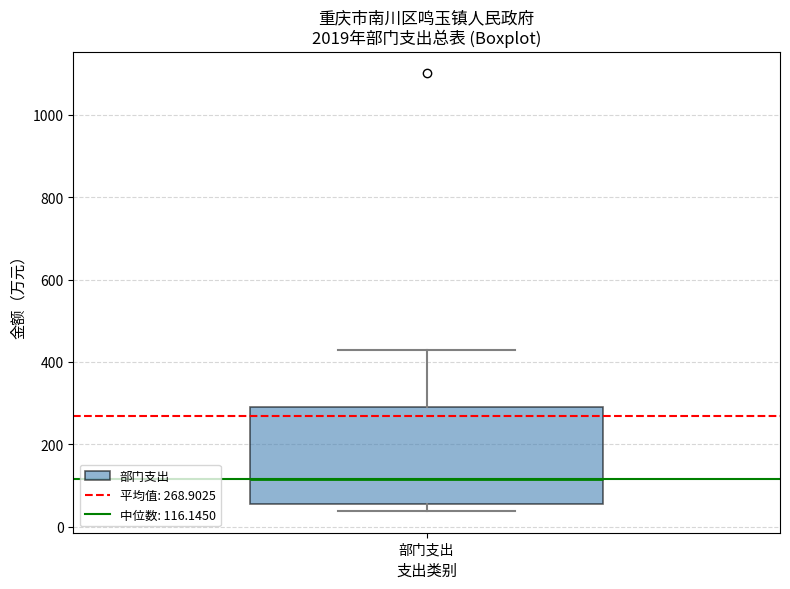

Transcribe this box plot: give where the median line is, the range the box spans, and where the two whiskers end, as read against the y-axis. The values are not printed on the chart, so give them approximately, as read against the axis.

median 120, box 60 to 300, whiskers 40 to 420